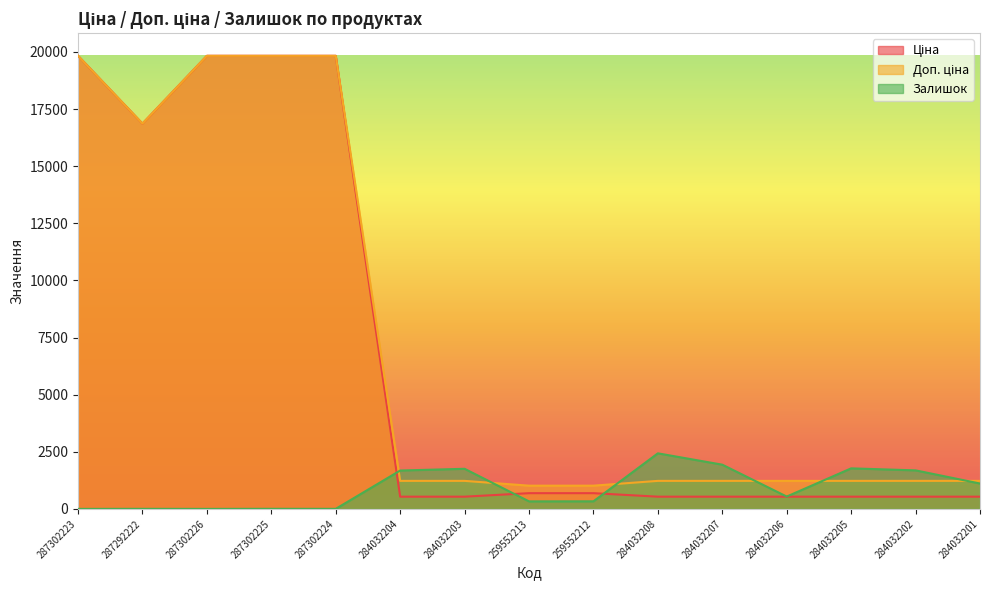

How many intersections are there between Залишок and Ціна?

3